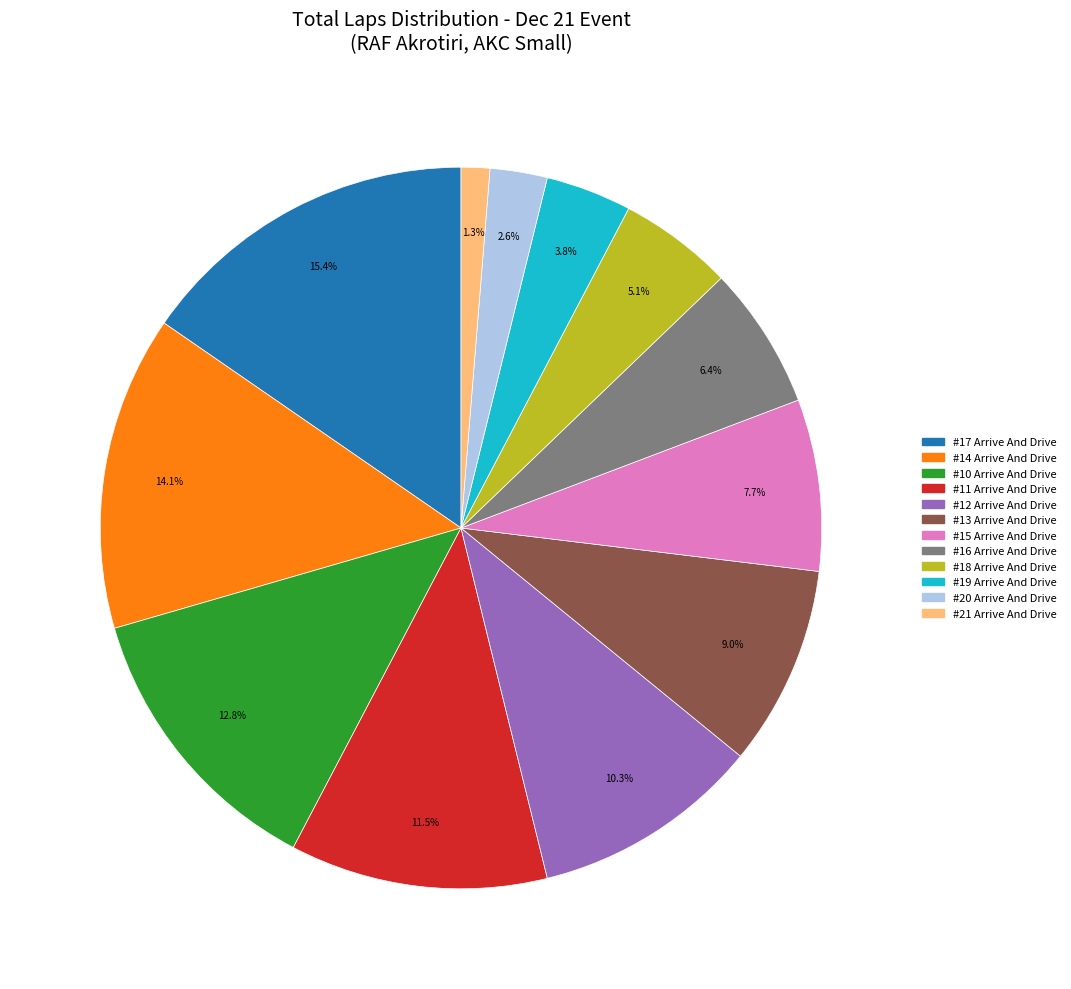

Which slice is the largest?

#17 Arrive And Drive